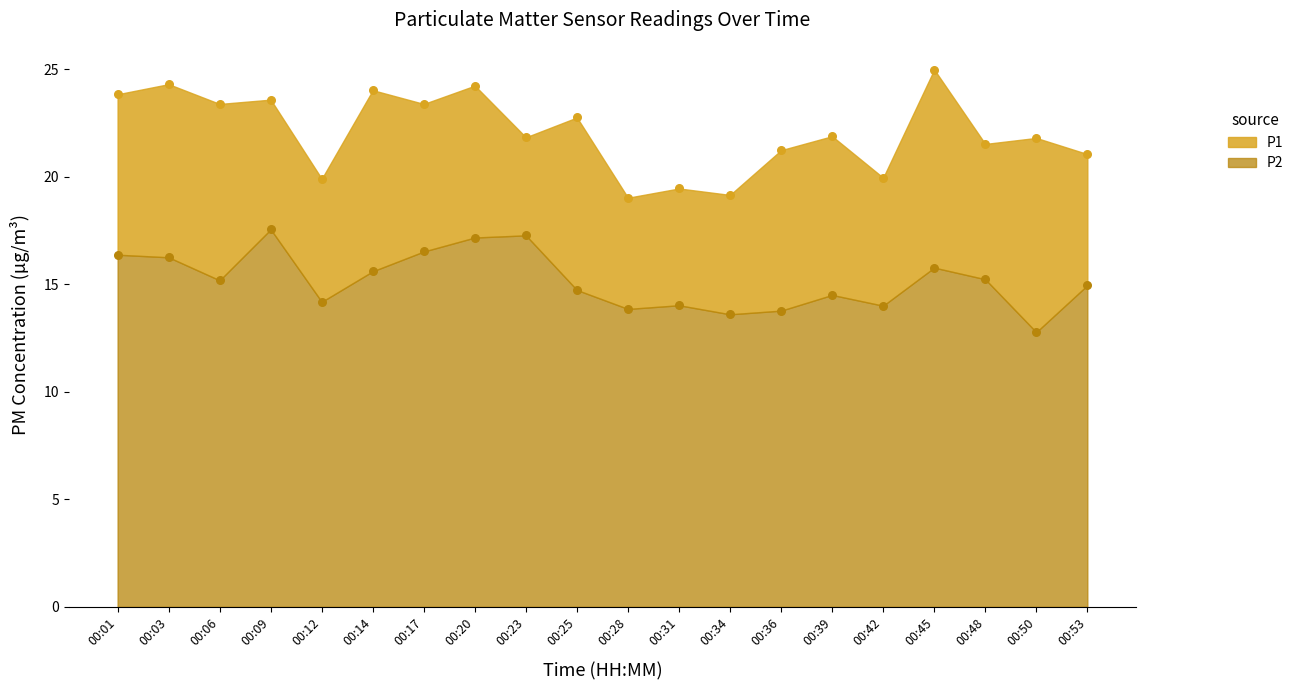

What are all the series names shown in the legend?

P1, P2